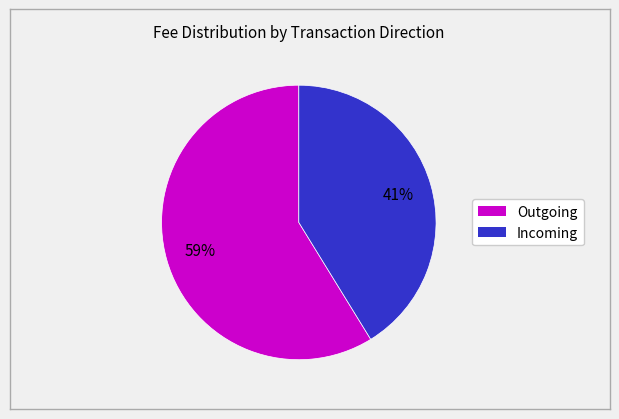

To the nearest percent, what is the average slice percentage?

50%